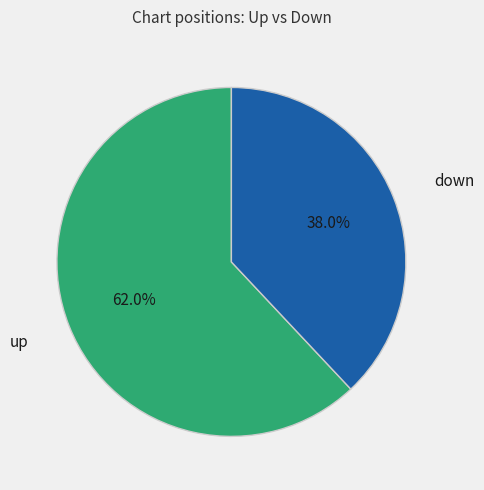

Is there any slice that represents more than half of the pie?

Yes